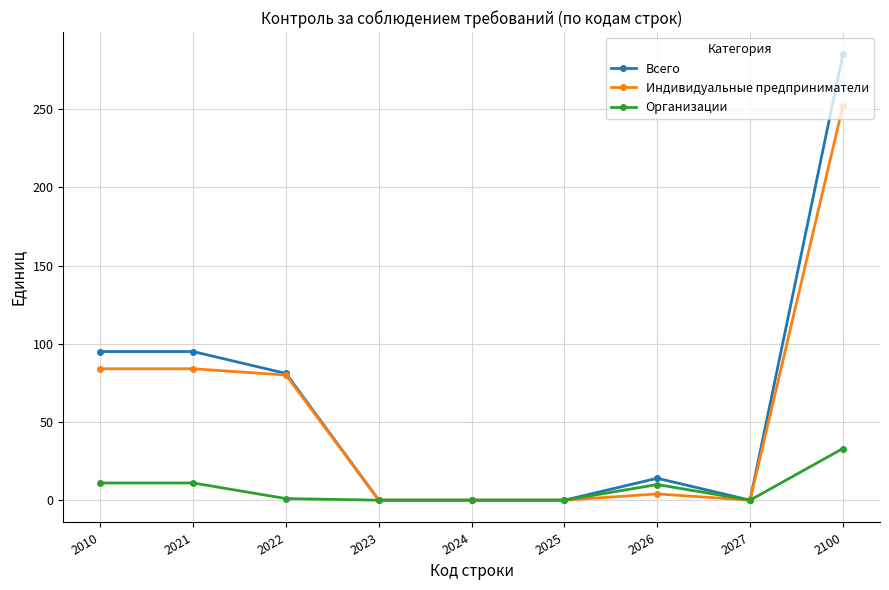

True or false: Всего has more than 0 points higher than both neighbors.

True